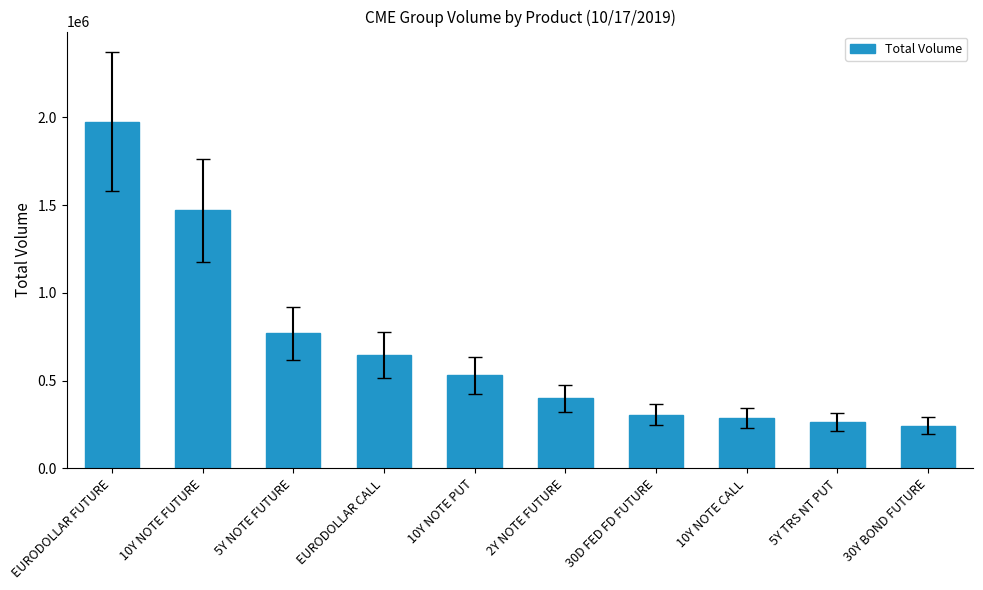

Is it true that the value at EURODOLLAR CALL is 990137?

False